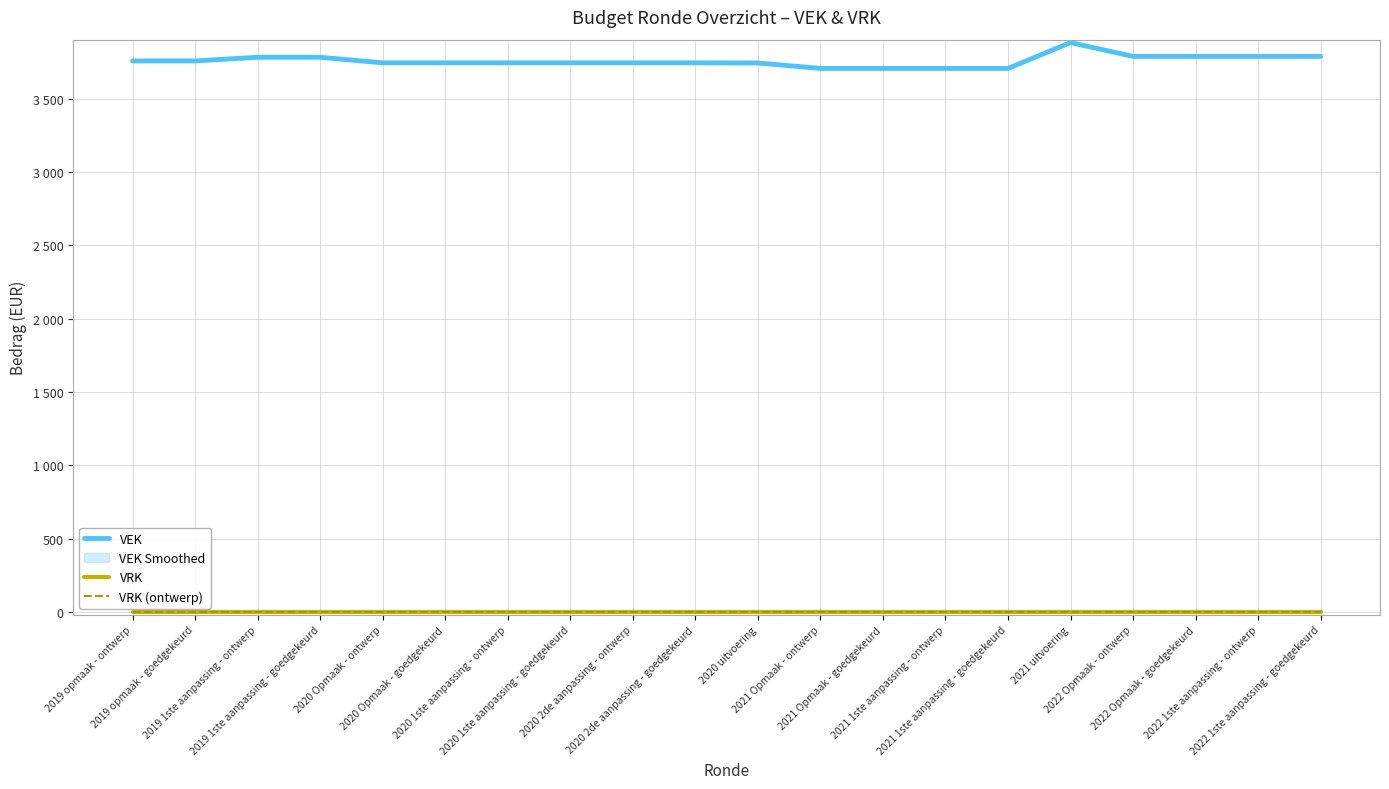

List the series in order of their peak value, lowest first.

VRK, VRK (ontwerp), VEK